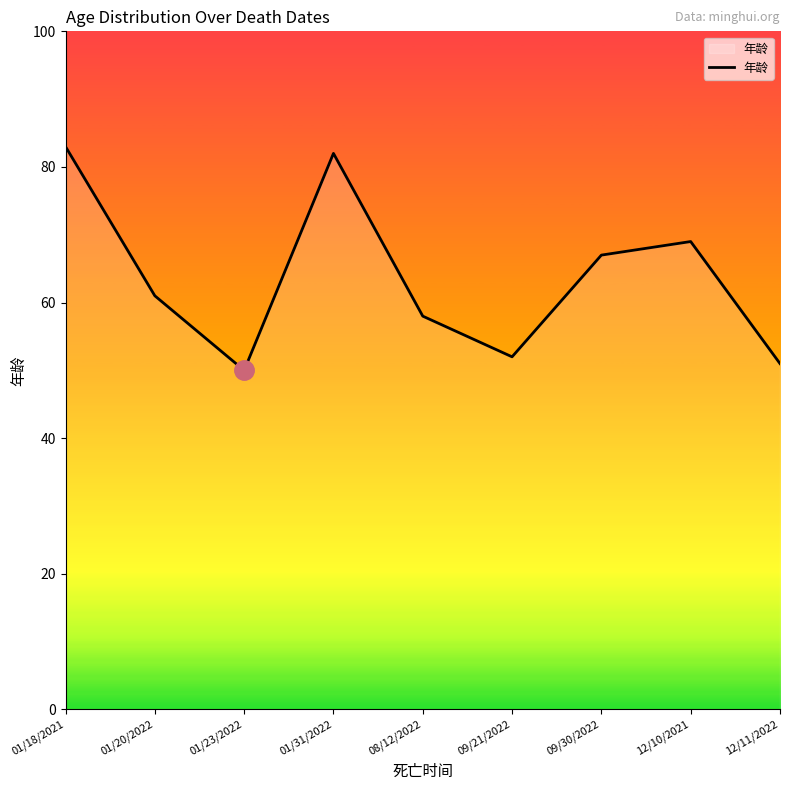

What is the difference between the values at 12/10/2021 and 12/11/2022?

18